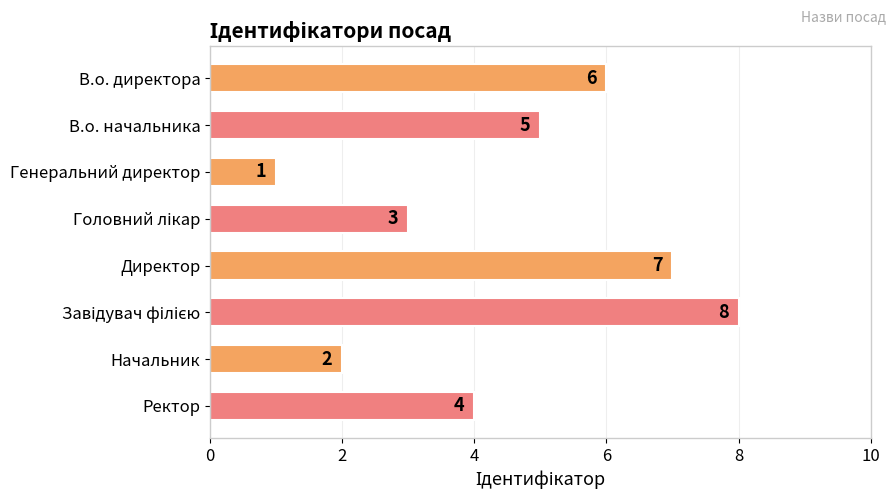

What is the difference between the second highest and minimum values?

6